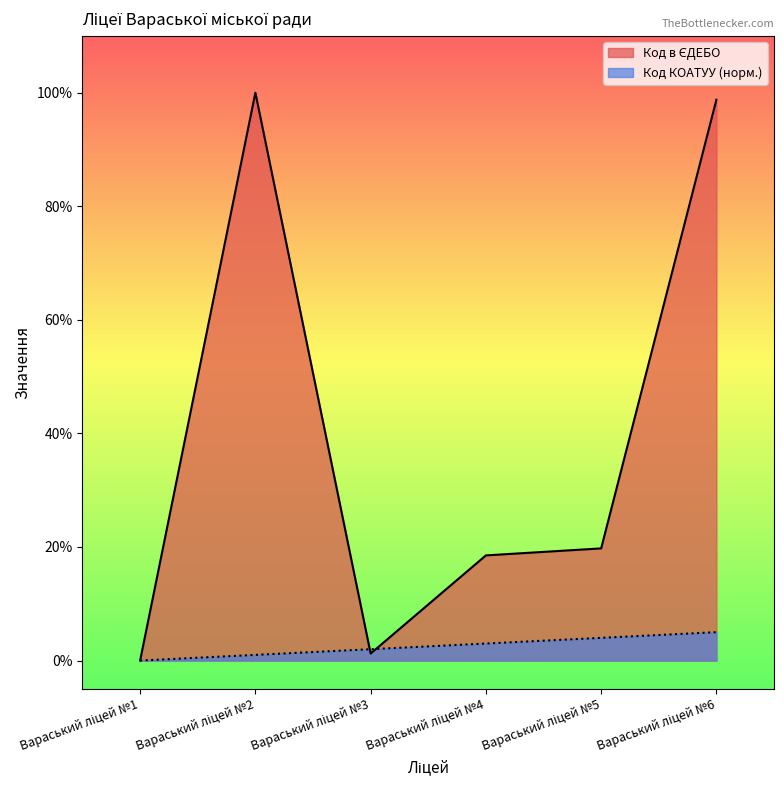

List the labels in order of value, largest first.

Вараський ліцей №2, Вараський ліцей №6, Вараський ліцей №5, Вараський ліцей №4, Вараський ліцей №3, Вараський ліцей №1